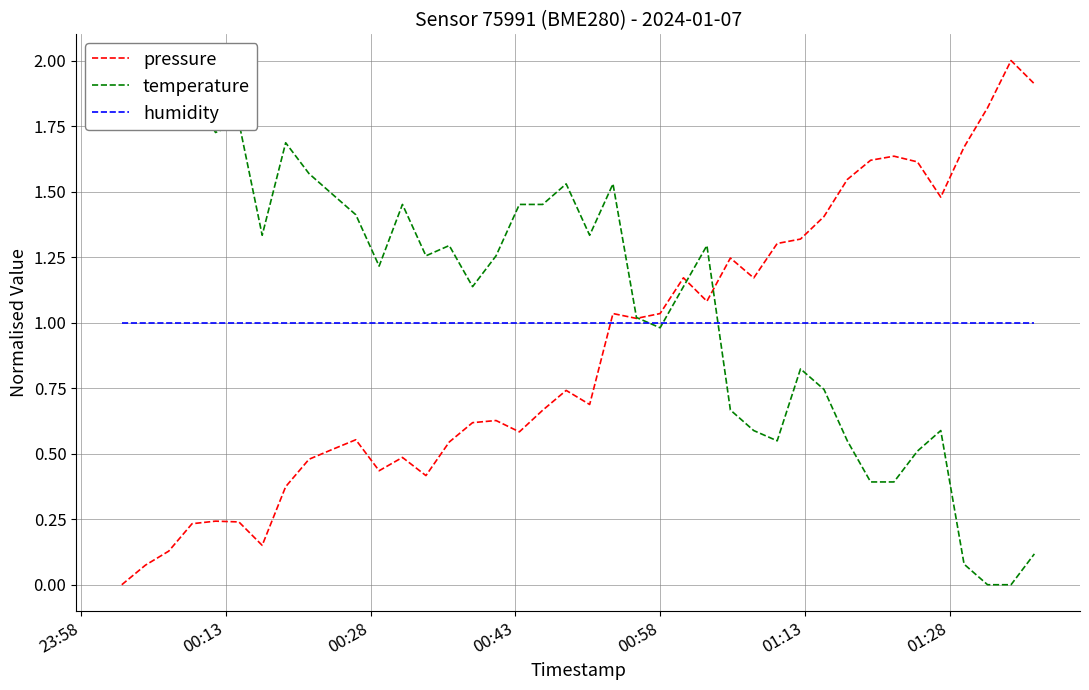

What is the highest value of the pressure series?

2.0